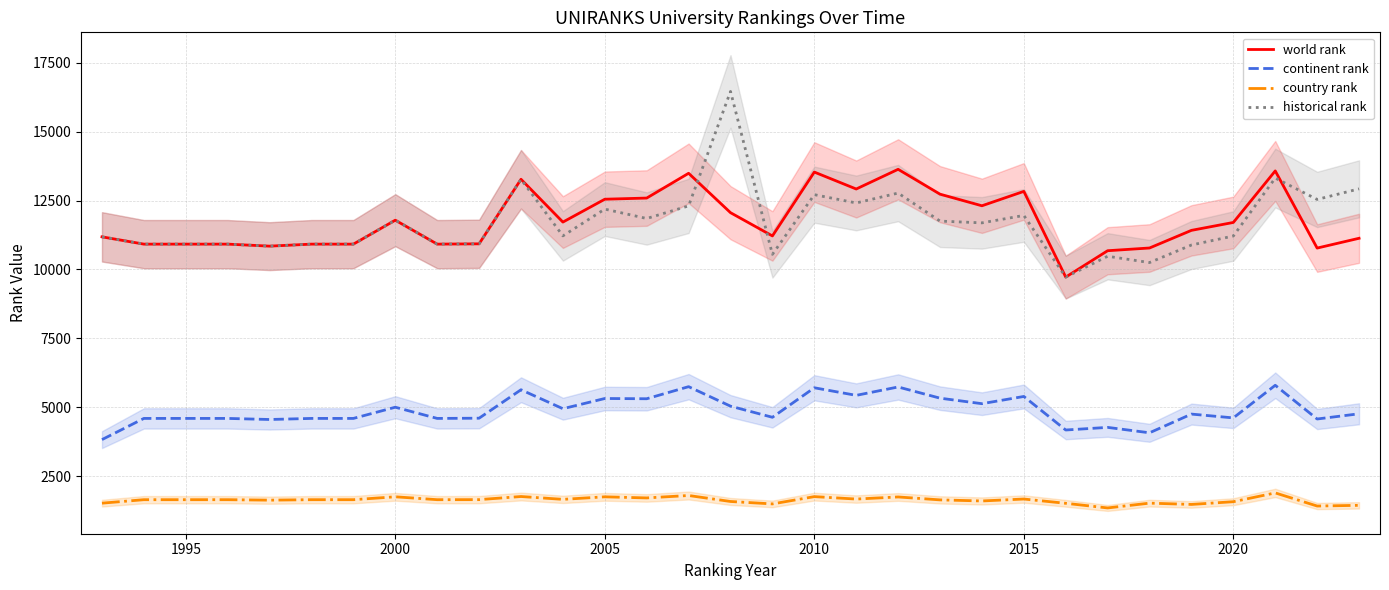

True or false: continent rank and historical rank intersect in this chart.

False